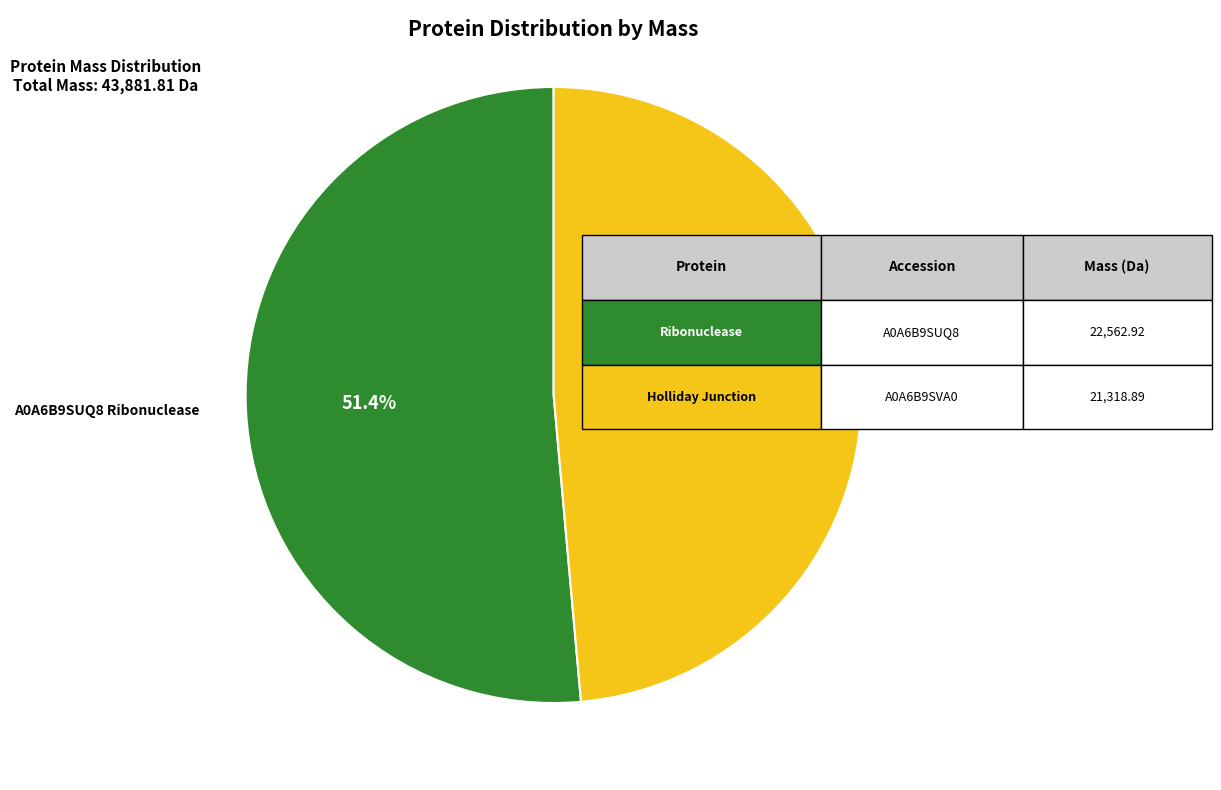

Is there any slice that represents more than half of the pie?

Yes